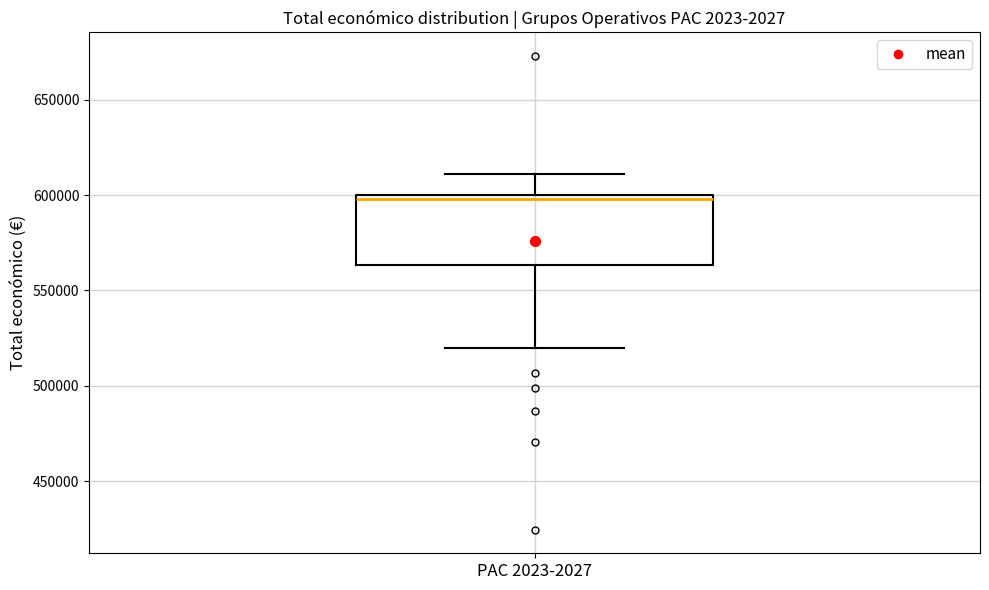

Read this box plot against the y-axis: the position of the median line, the range covered by the box, and the ends of both whiskers. The values are not printed on the chart, so give them approximately, as read against the axis.

median 600000 (just below the box's upper edge), box 565000 to 600000, whiskers 520000 to 610000